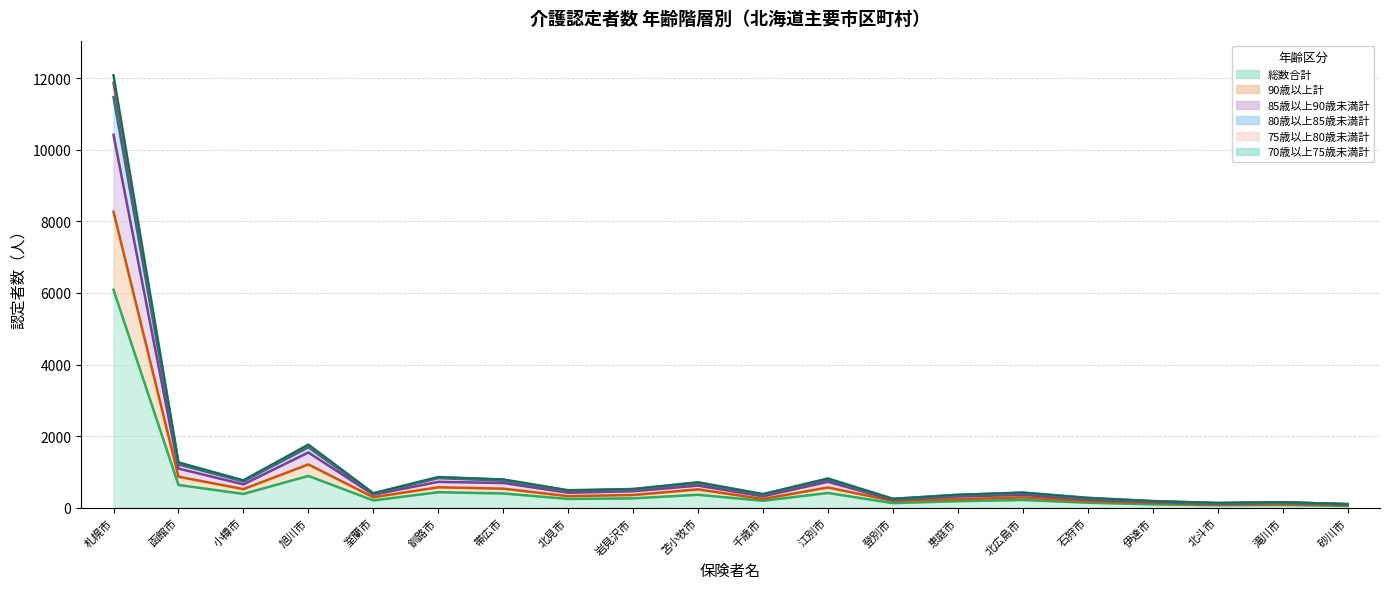

Where is 90歳以上計 nearest to the value 4171?

旭川市